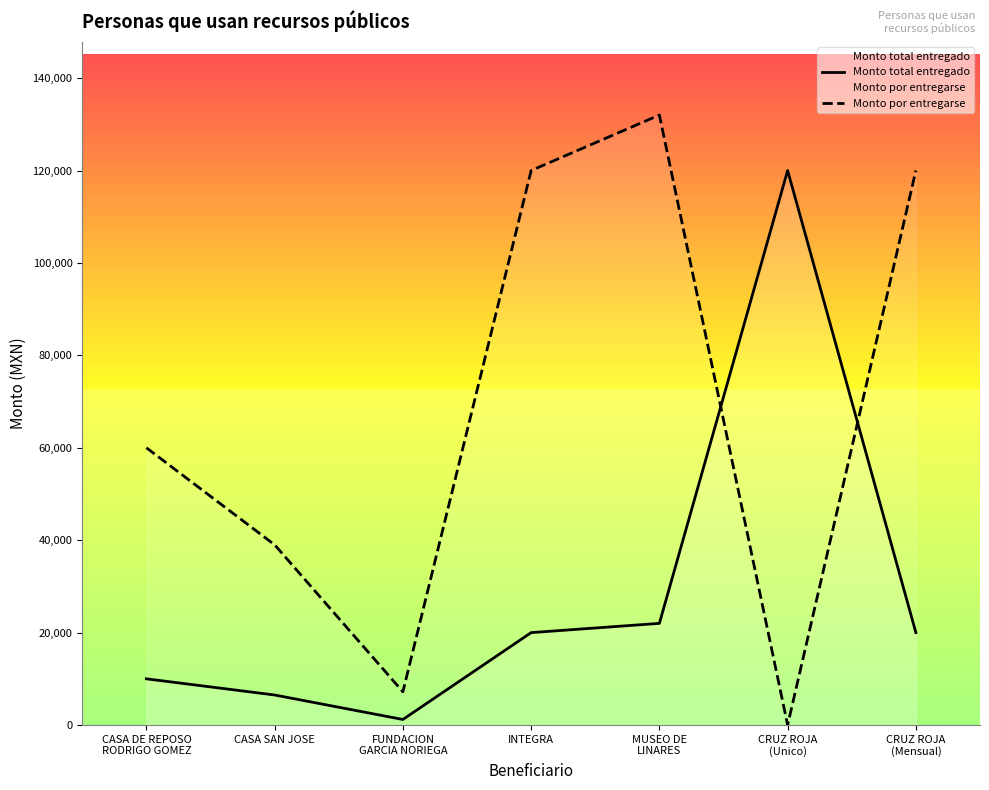

Which has a higher value, INTEGRA or CRUZ ROJA
(Unico)?

CRUZ ROJA
(Unico)